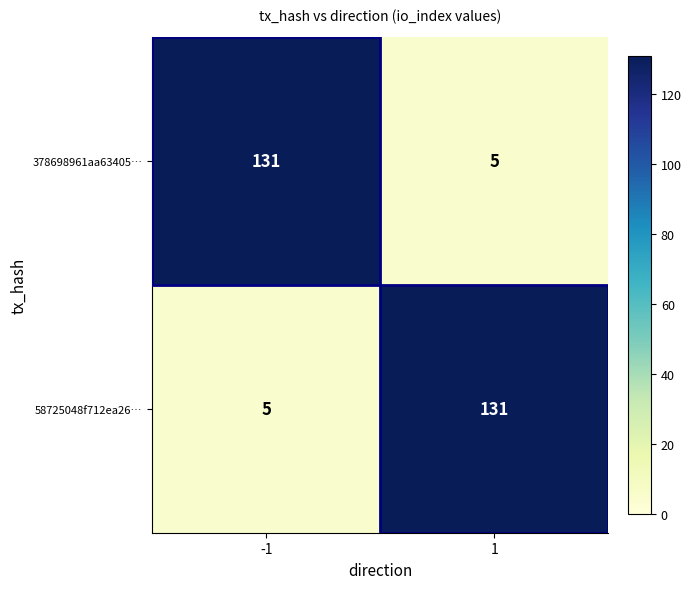

At how many categories does at least one series exceed 123?

2